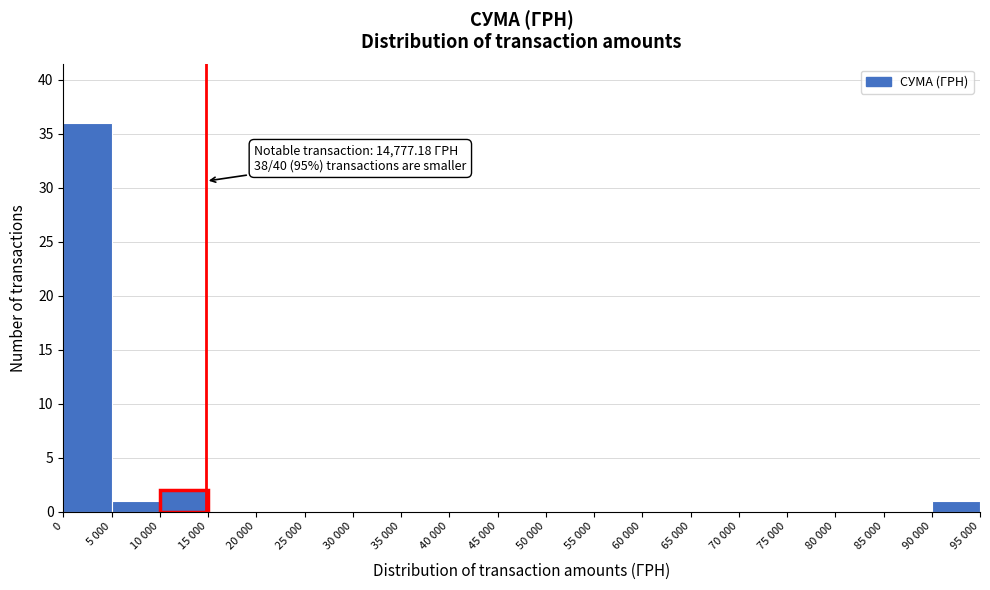

Reading left to right, extract all data points from this chart.

0=36	5 000=1	10 000=2	15 000=0	20 000=0	25 000=0	30 000=0	35 000=0	40 000=0	45 000=0	50 000=0	55 000=0	60 000=0	65 000=0	70 000=0	75 000=0	80 000=0	85 000=0	90 000=1